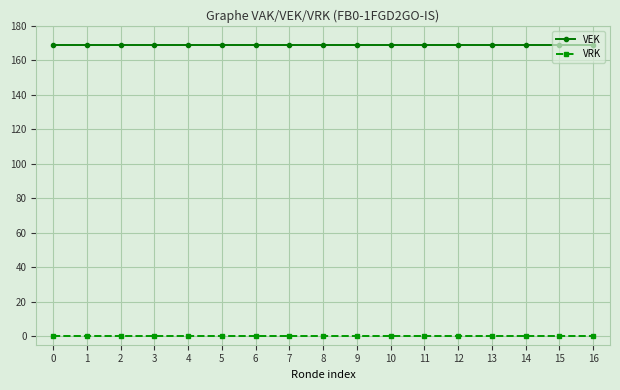

What are all the series names shown in the legend?

VEK, VRK